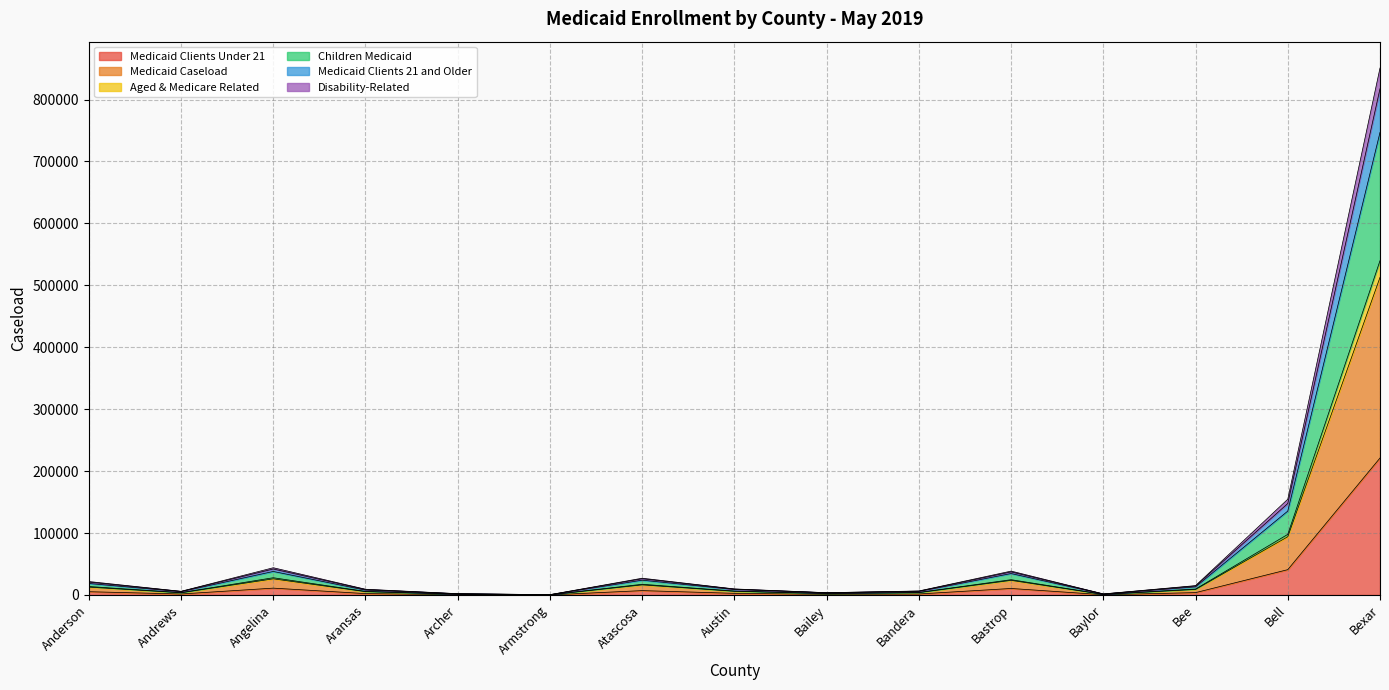

True or false: Medicaid Clients Under 21 has a value of 221127 at Bexar.

True